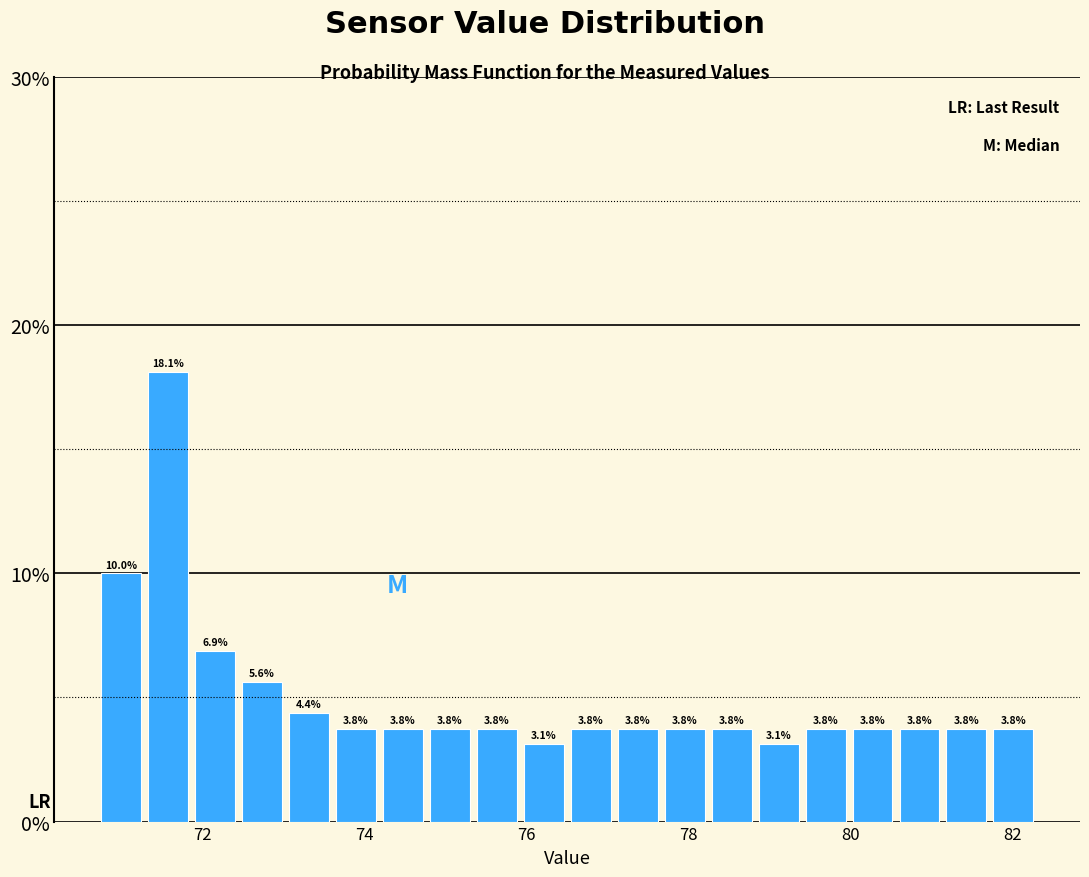

Around what value on the x-axis is the tallest bar? Give the approximate position of its centre, as read against the axis.

71.6